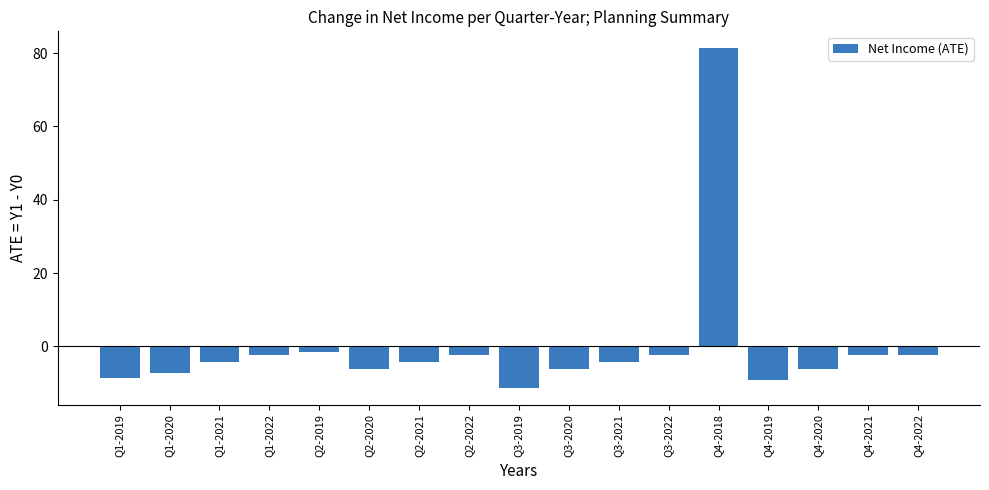

What position from the left is Q3-2022?

12